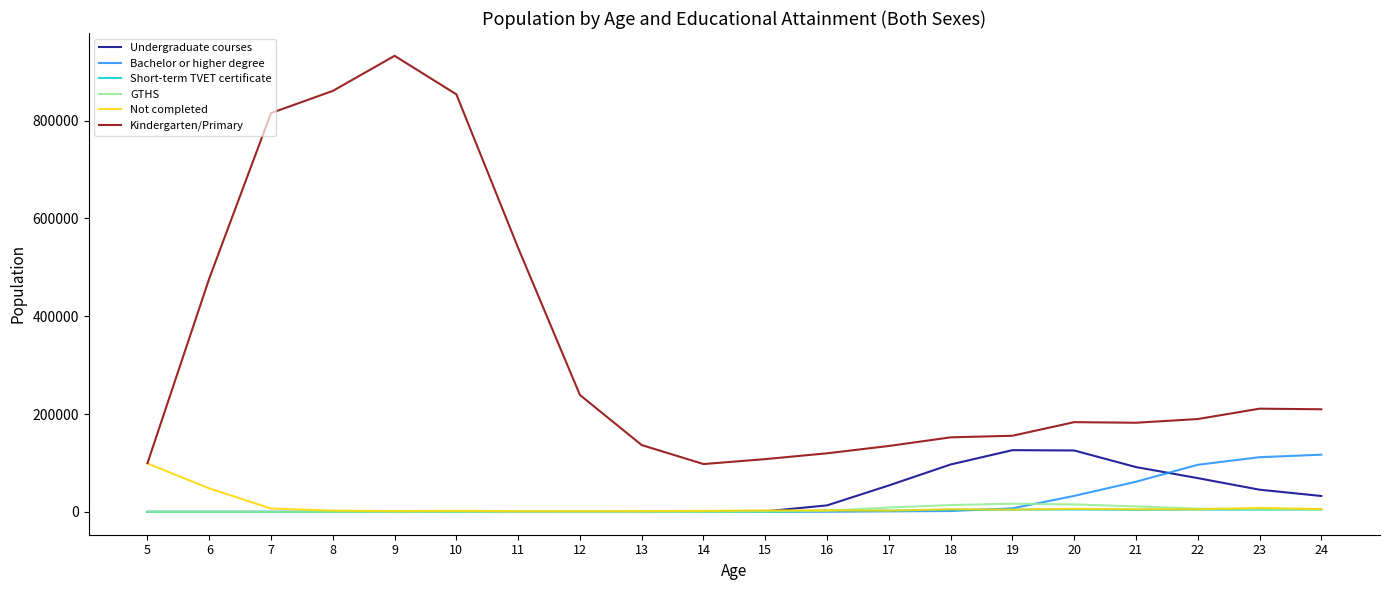

True or false: Not completed has more than 2 interior local peaks.

True